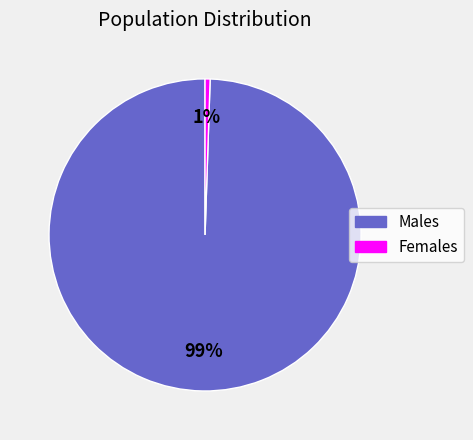

How many slices are in this pie chart?

2